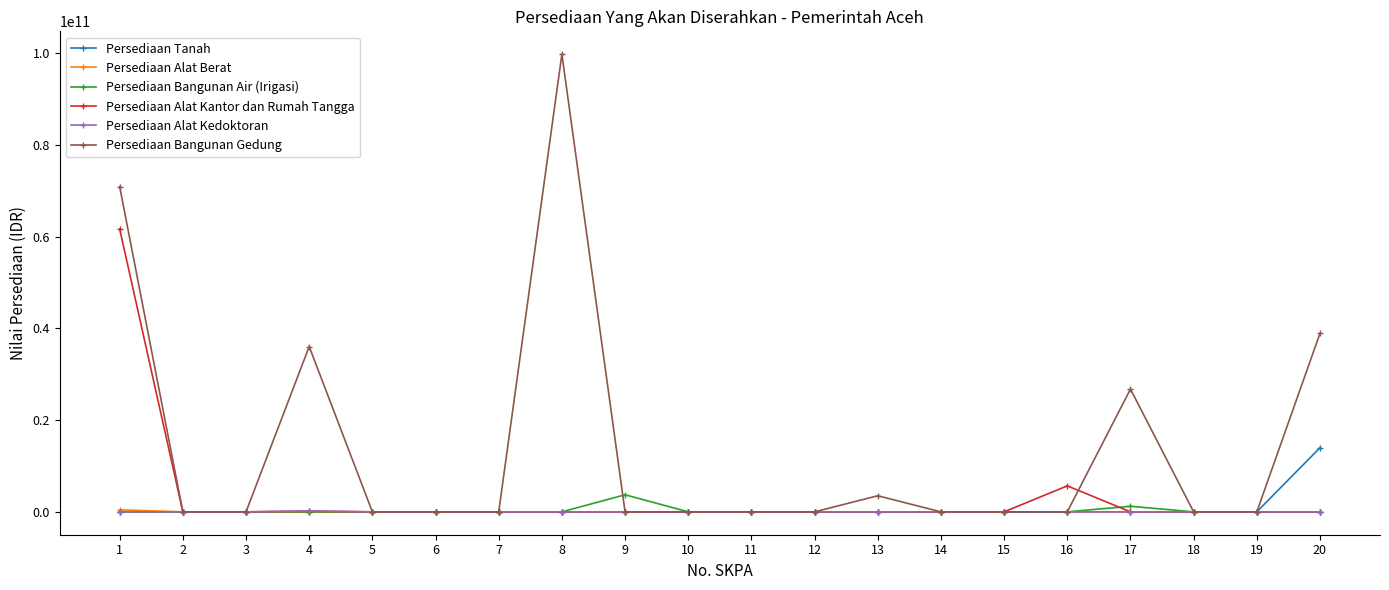

True or false: Persediaan Bangunan Gedung has more than 1 points higher than both neighbors.

True